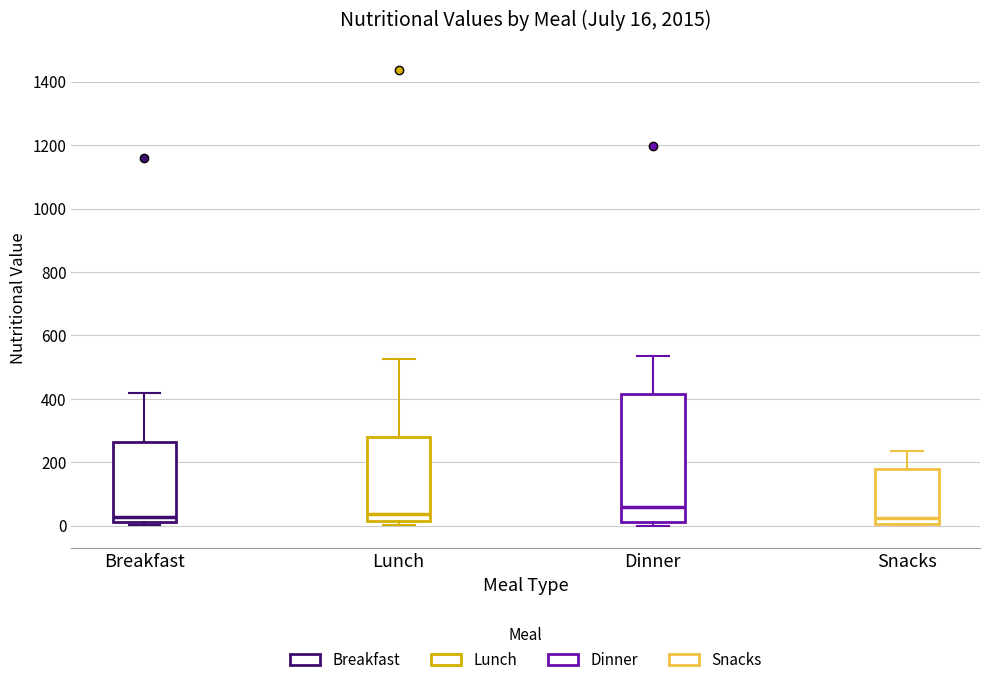

Which box is the tallest, from its lower edge to its upper edge?

Dinner